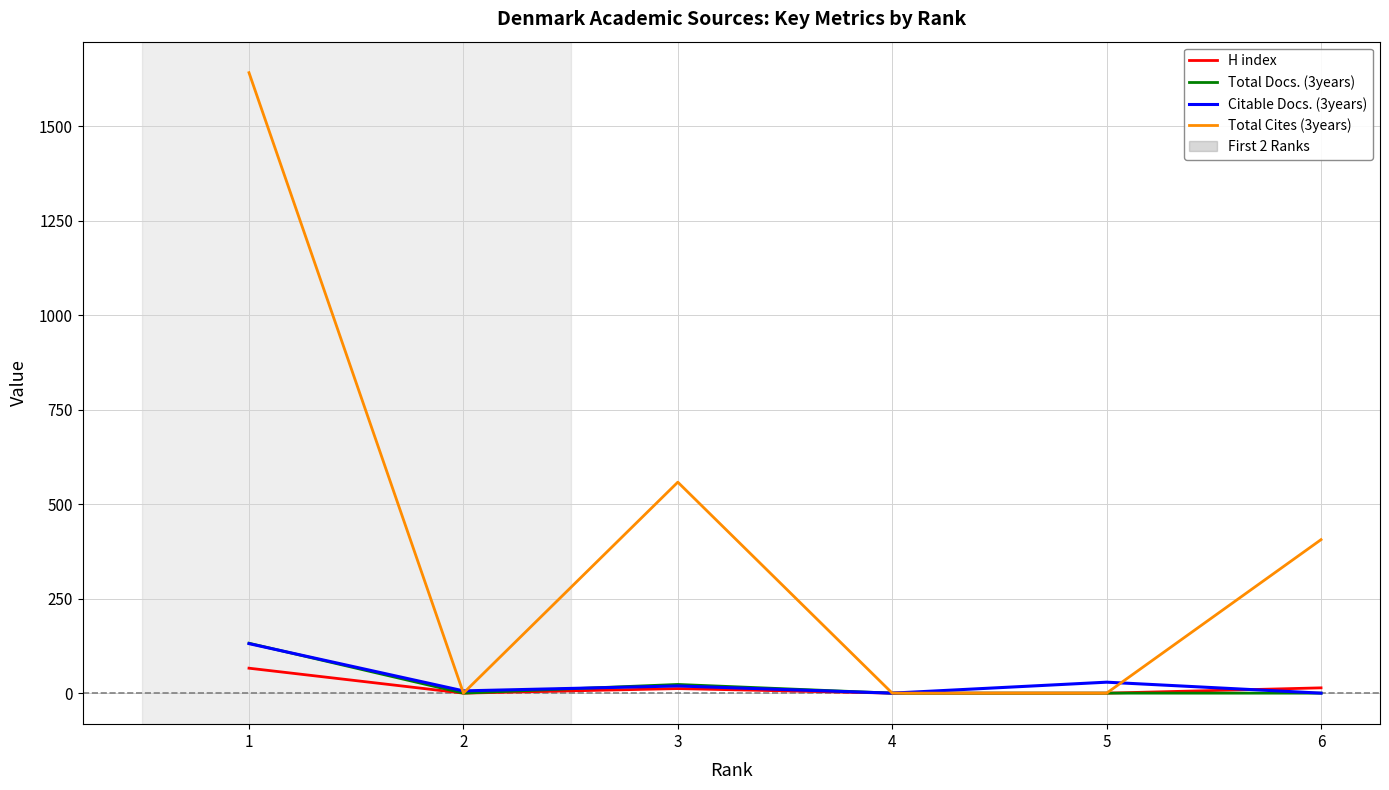

Which category has the highest value in the Total Cites (3years) series?

1